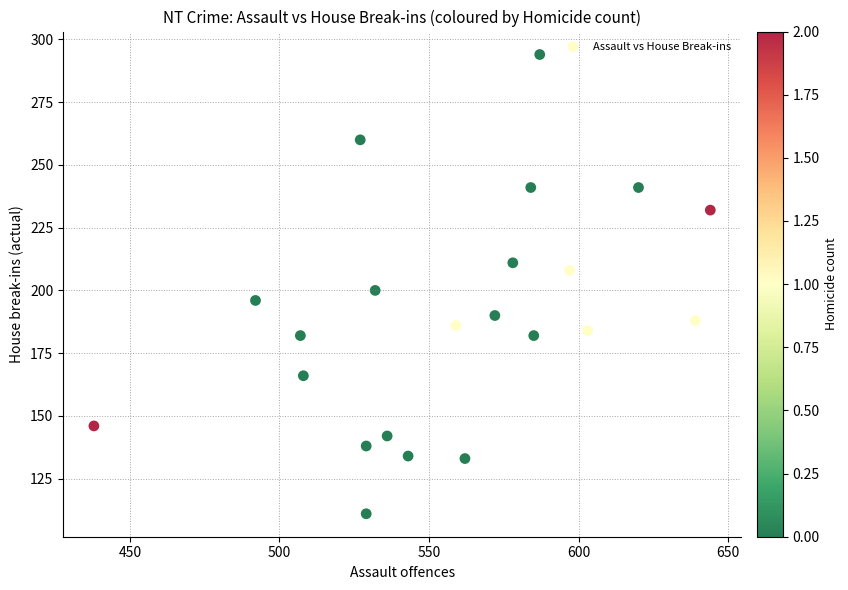

What is the range of X values (max minus min)?

206